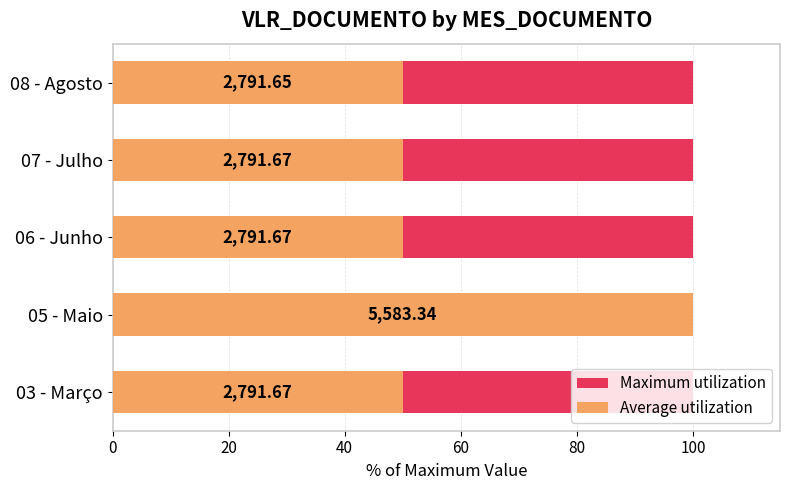

What is the difference between the highest and lowest values at 40?

49.5